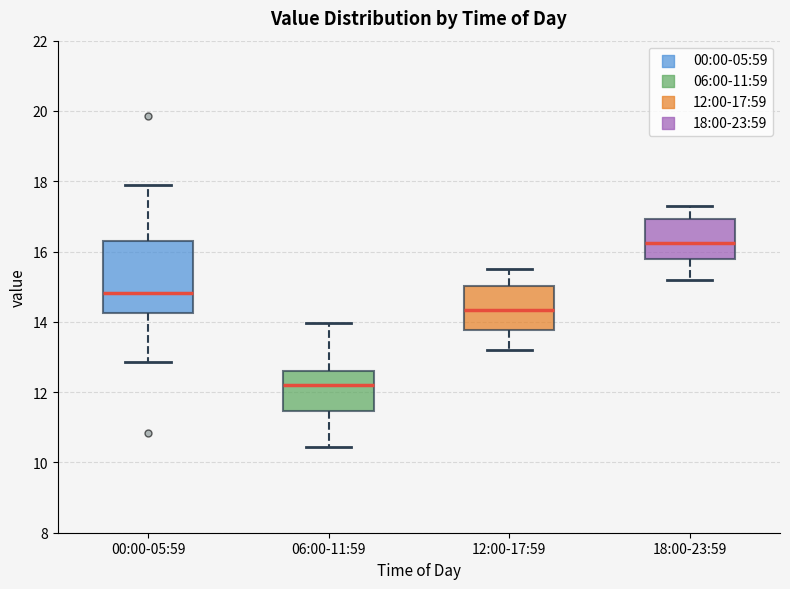

Reading left to right, transcribe this box plot: for each box, give where its median line is, the range the box spans, and where its two whiskers end, as read against the y-axis. The values are not printed on the chart, so give them approximately, as read against the axis.

00:00-05:59: median 14.8, box 14.2 to 16.4, whiskers 12.8 to 18.0
06:00-11:59: median 12.2, box 11.4 to 12.6, whiskers 10.4 to 14.0
12:00-17:59: median 14.4, box 13.8 to 15.0, whiskers 13.2 to 15.6
18:00-23:59: median 16.2, box 15.8 to 17.0, whiskers 15.2 to 17.4